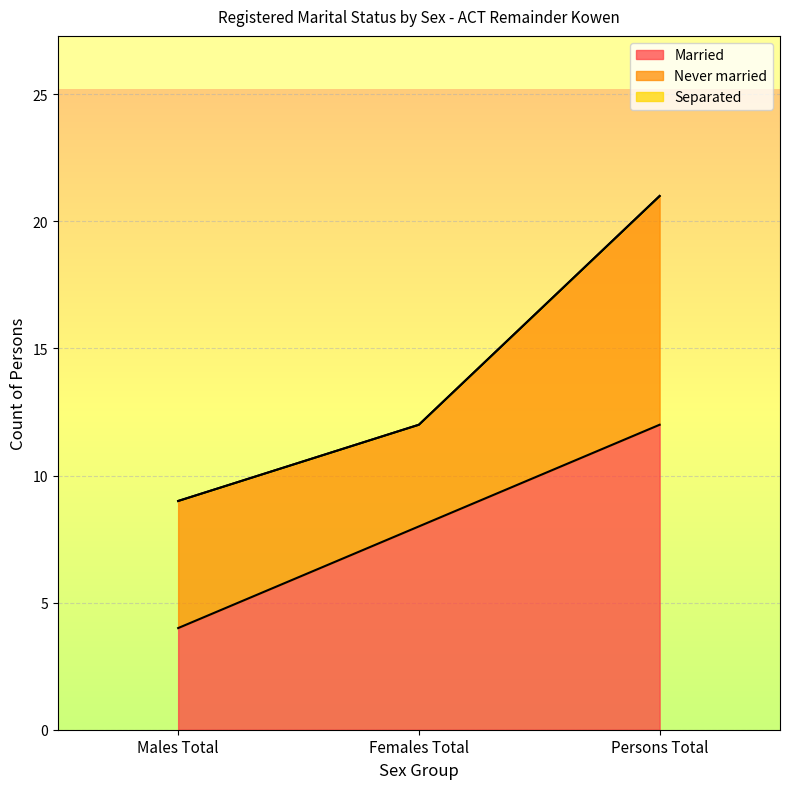

Reading right to left, what are all the values shown in this chart?

Married: 12	8	4
Never married: 9	4	5
Separated: 0	0	0